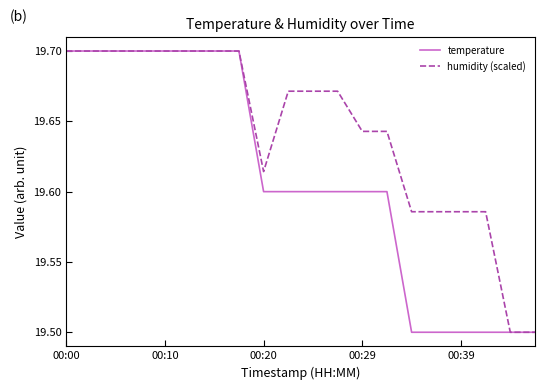

Which series has the widest spread of values?

temperature